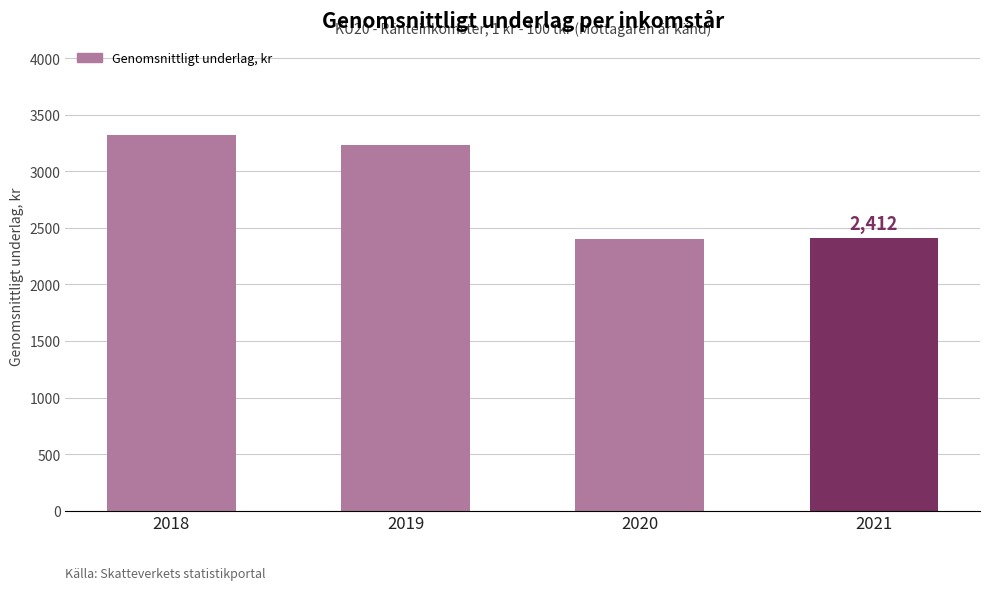

What is the sum of the values at 2019 and 2021?

5645.4